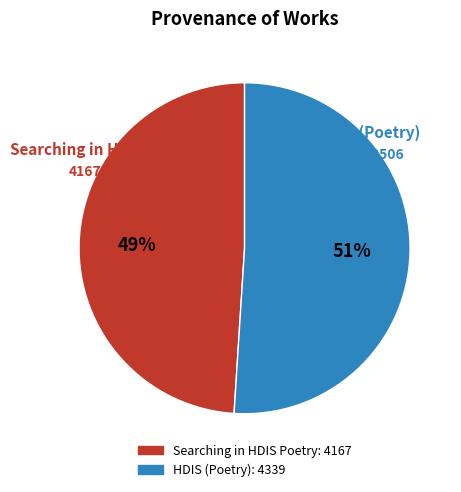

To the nearest percent, what portion does HDIS (Poetry) represent?

51%